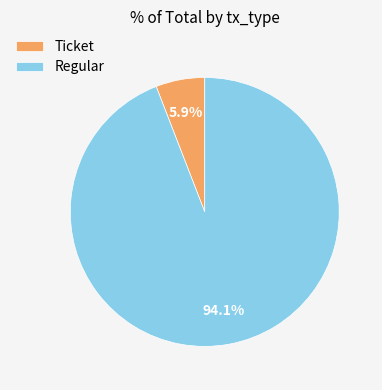

How many segments does this pie chart have?

2